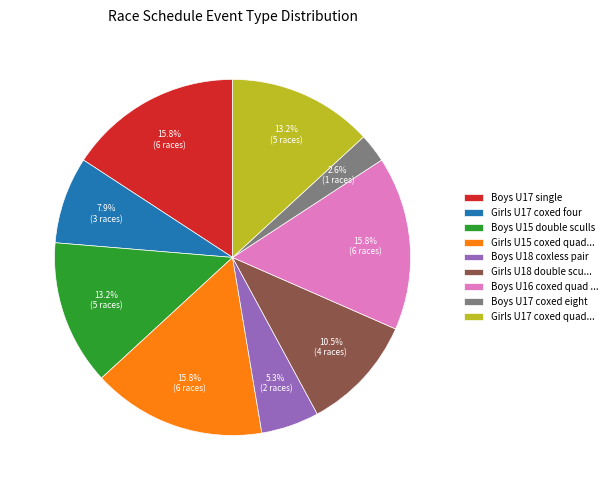

Which category has the smallest portion of the pie?

Boys U17 coxed eight